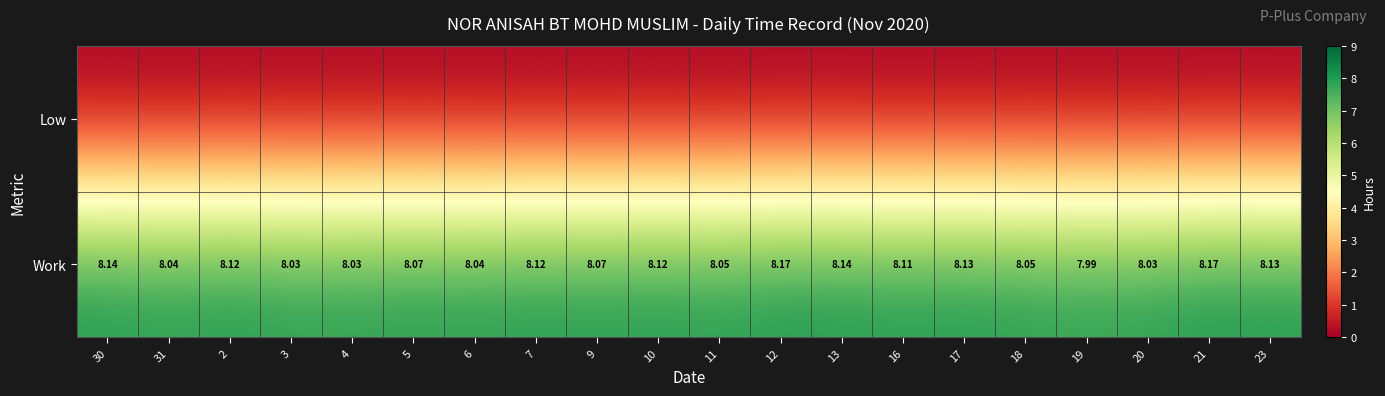

The value of Work at 21 is 2.8. True or false?

False